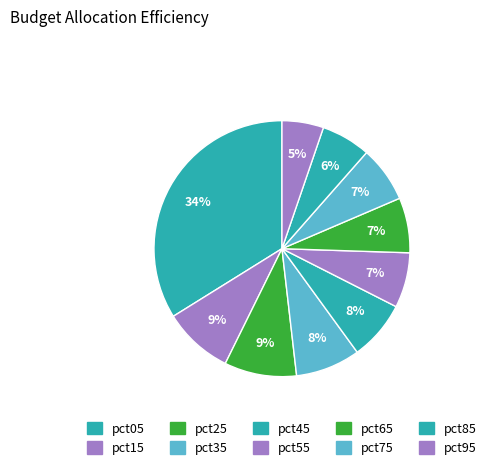

True or false: pct65 accounts for 19% of the total.

False